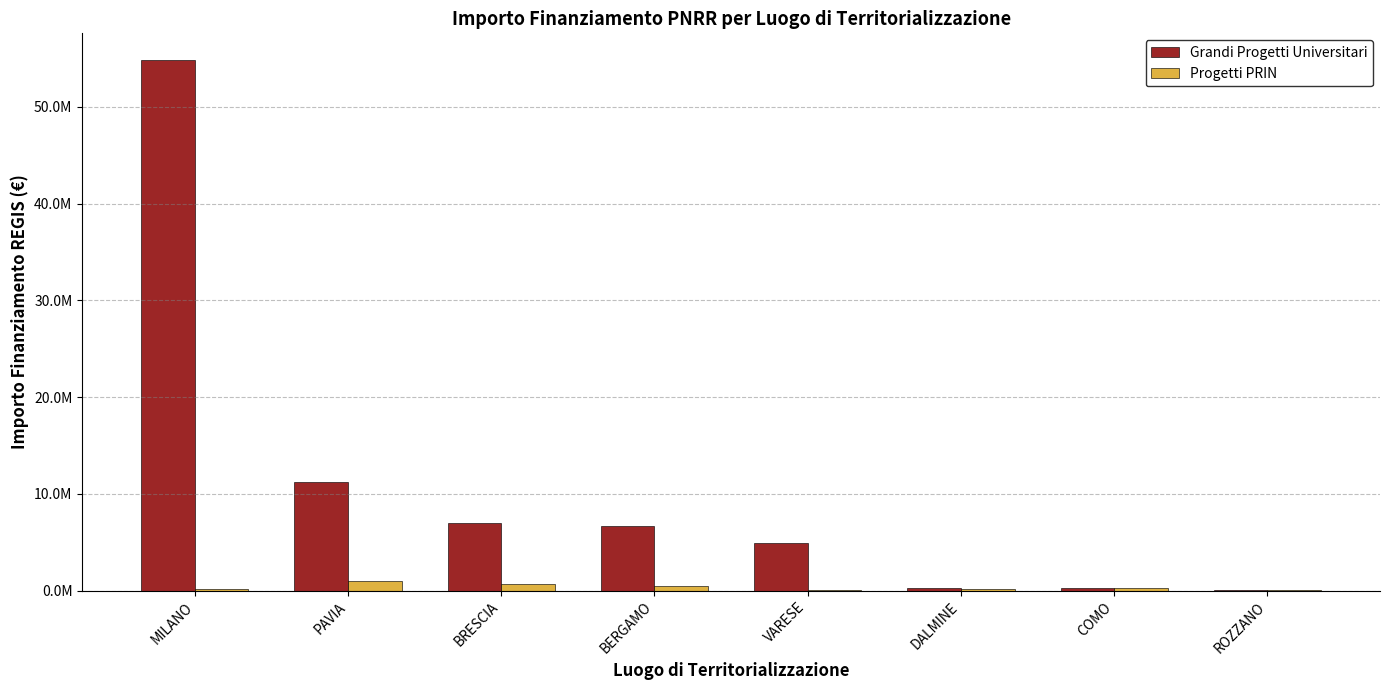

What are all the series names shown in the legend?

Grandi Progetti Universitari, Progetti PRIN